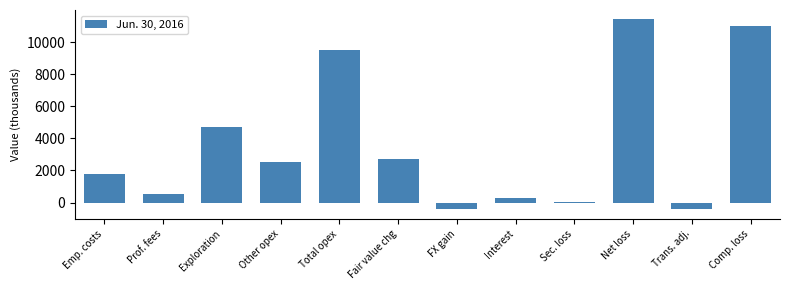

Which category has the highest value across all series?

Net loss